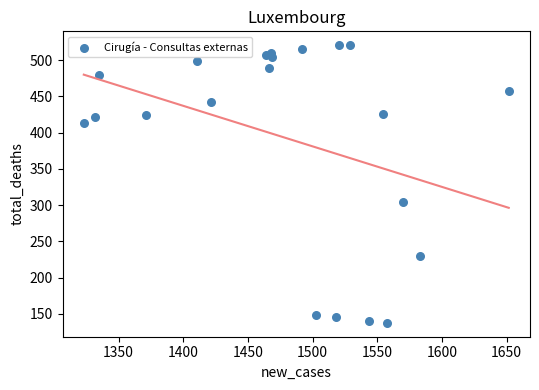

What Y value in the scatter plot is closest to 329?

304.2